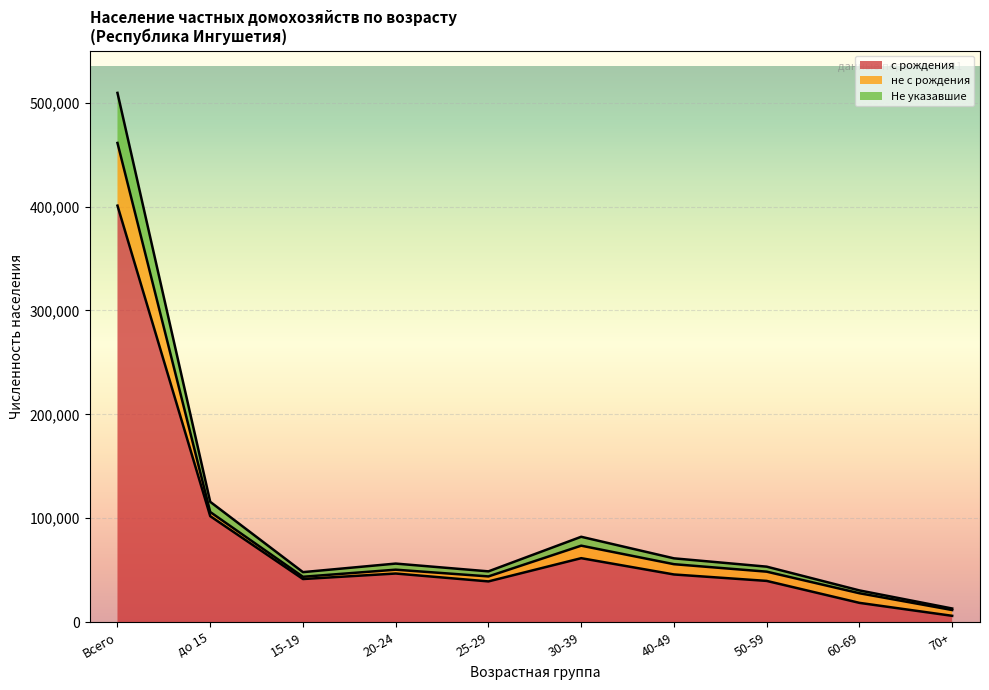

At which category is the sum across all series the highest?

Всего